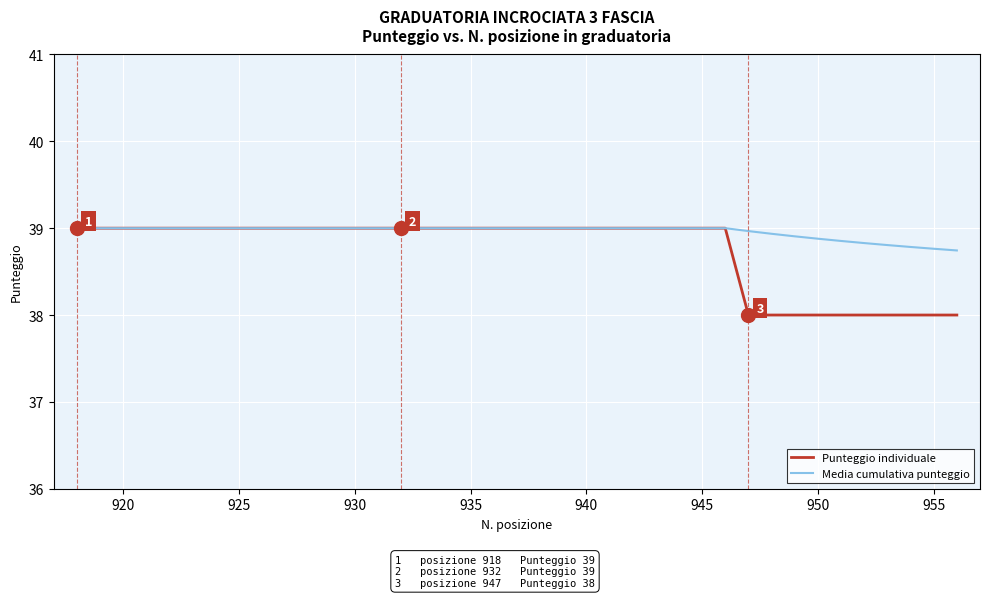

Which series has the widest spread of values?

Punteggio individuale